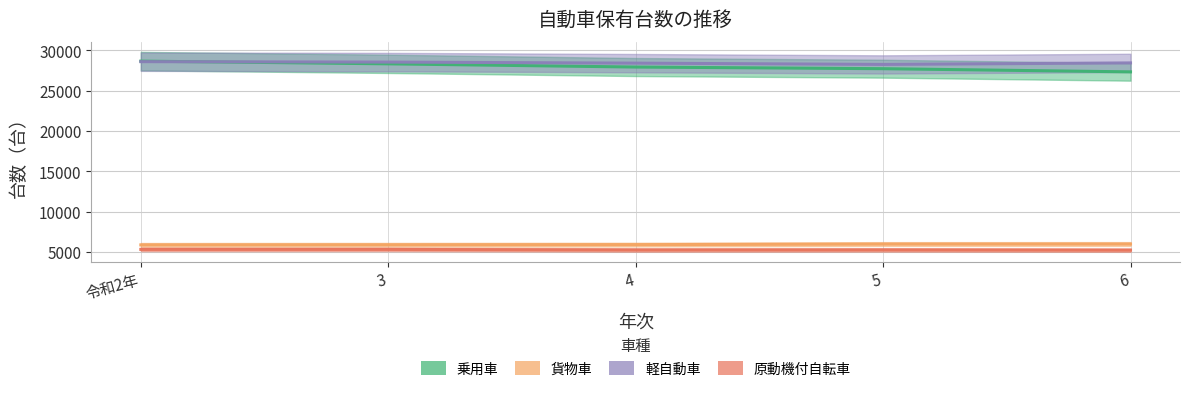

Which category has the highest value across all series?

令和2年